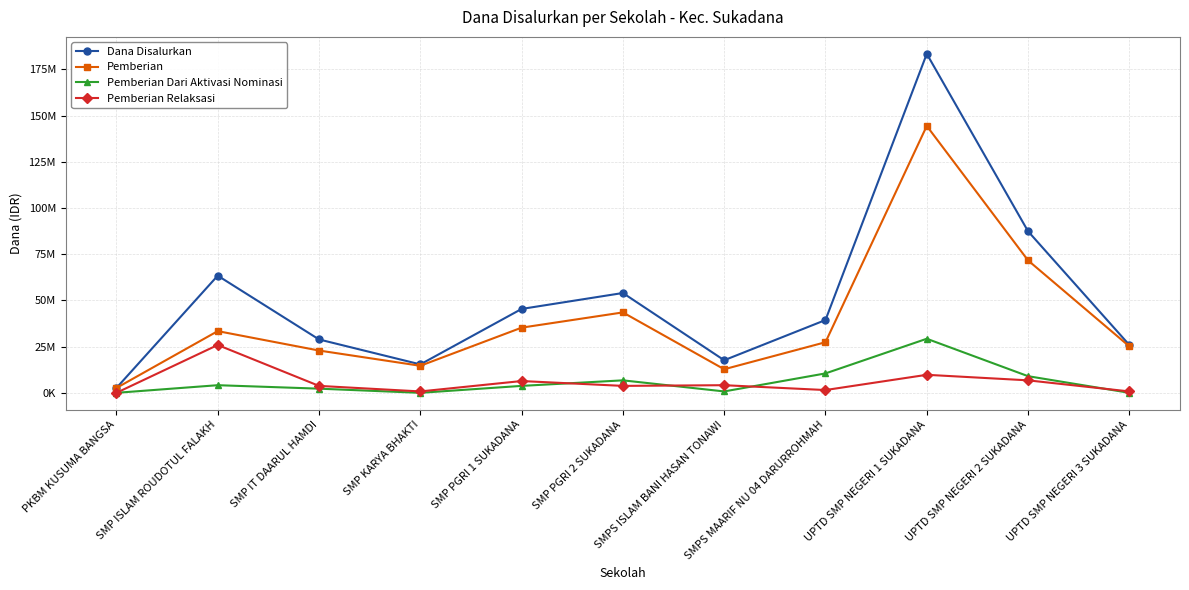

Where is Pemberian nearest to the value 73500000?

UPTD SMP NEGERI 2 SUKADANA